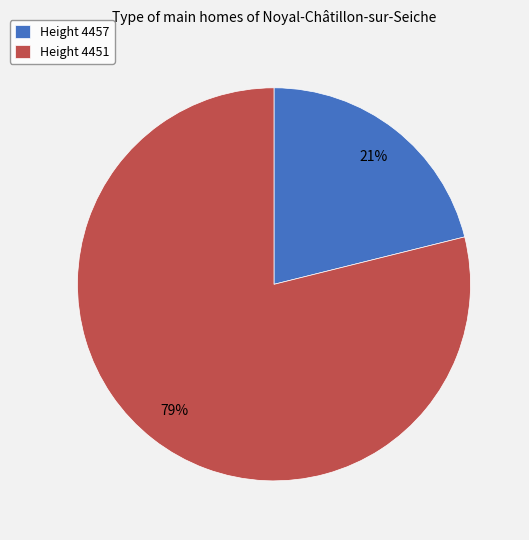

Count the number of slices in the pie.

2